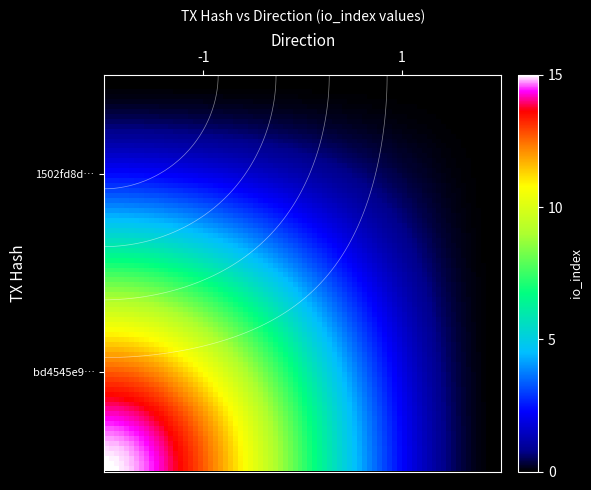

List the series in order of their peak value, highest first.

bd4545e9b1a73c1bafcb315ff3ca46de741f1e7, 1502fd8d5d2daca69c7664da9fe64e61ec6bb79